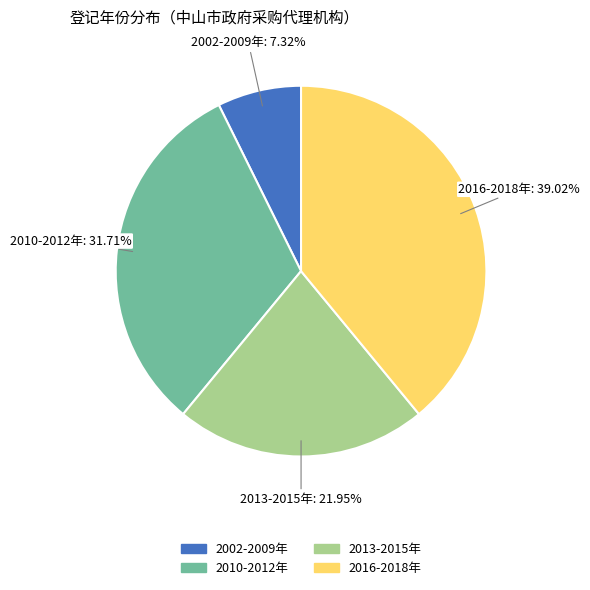

Is there a majority slice in this chart?

No